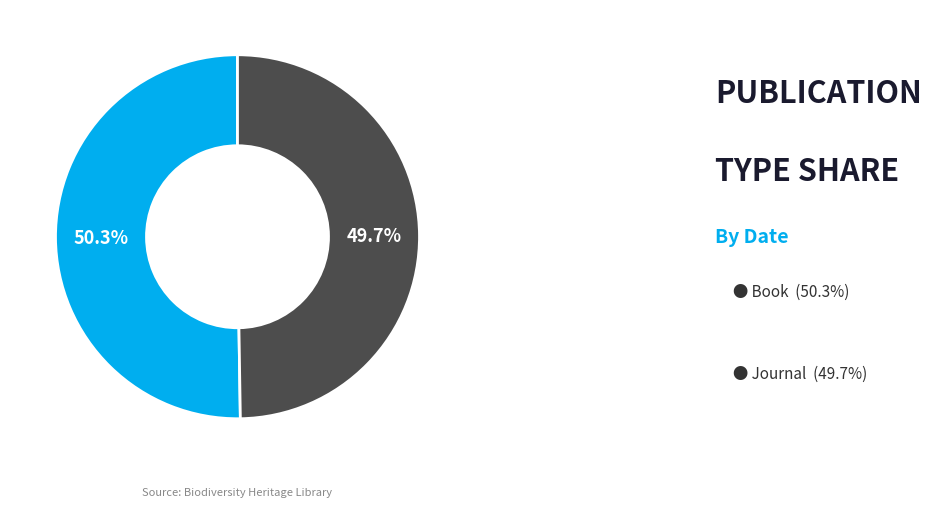

Is there a majority slice in this chart?

Yes